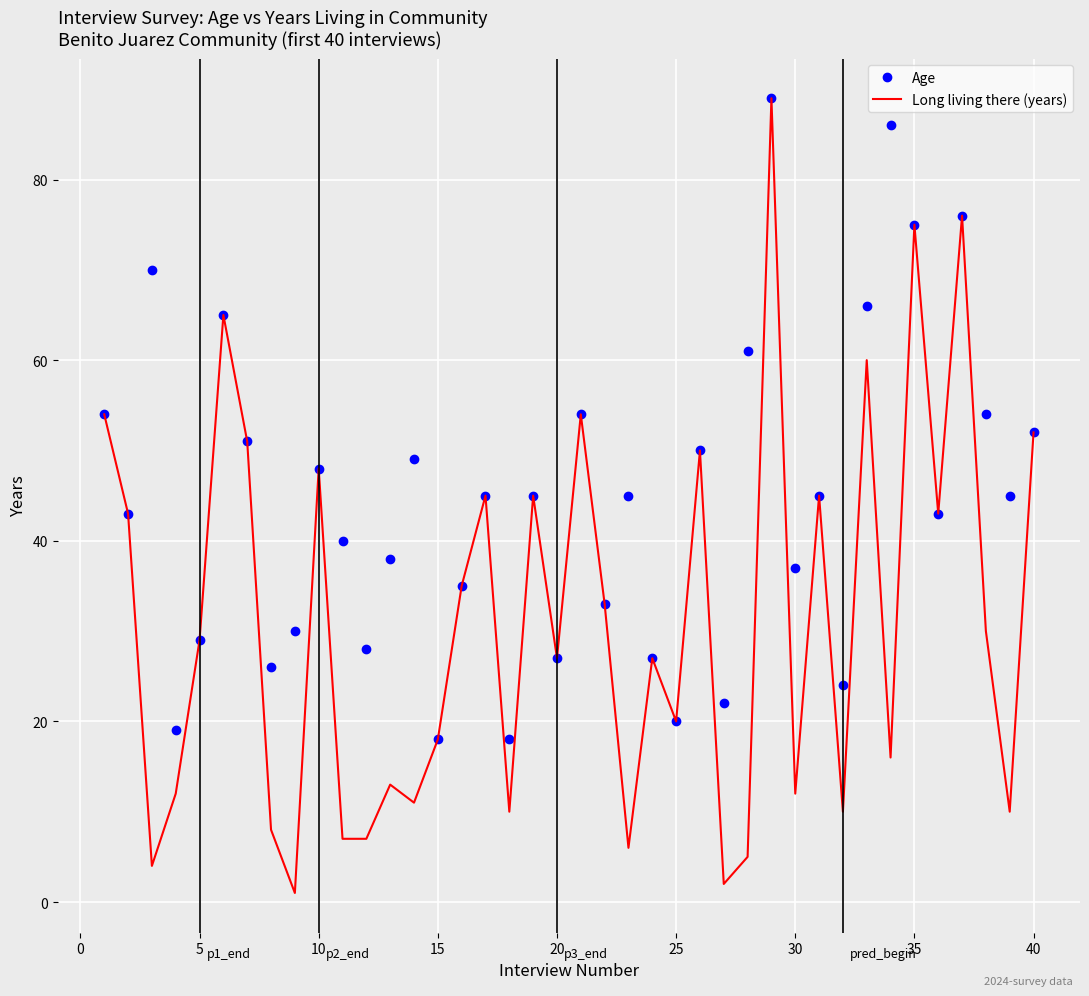

What is the greatest value displayed?

89